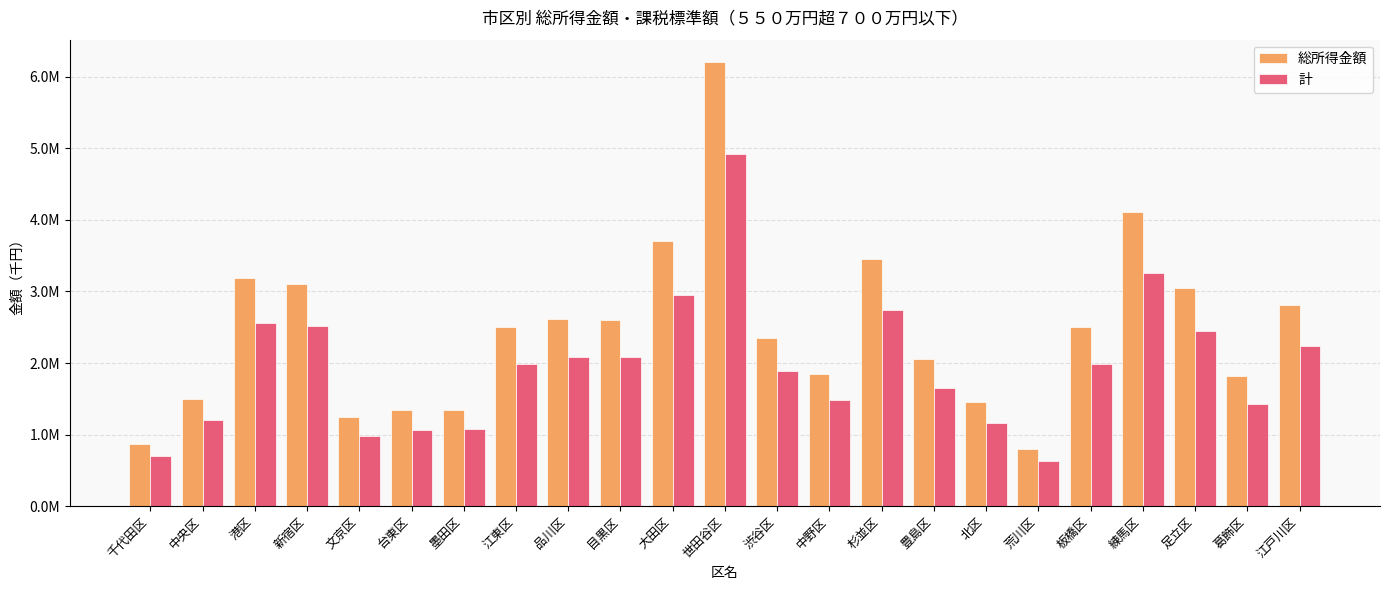

What is the total value across all series at 杉並区?

6191181